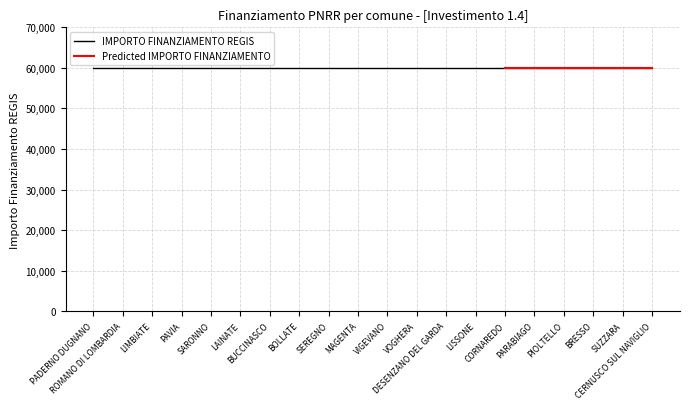

What is the total value across all series at CERNUSCO SUL NAVIGLIO?

59967.4